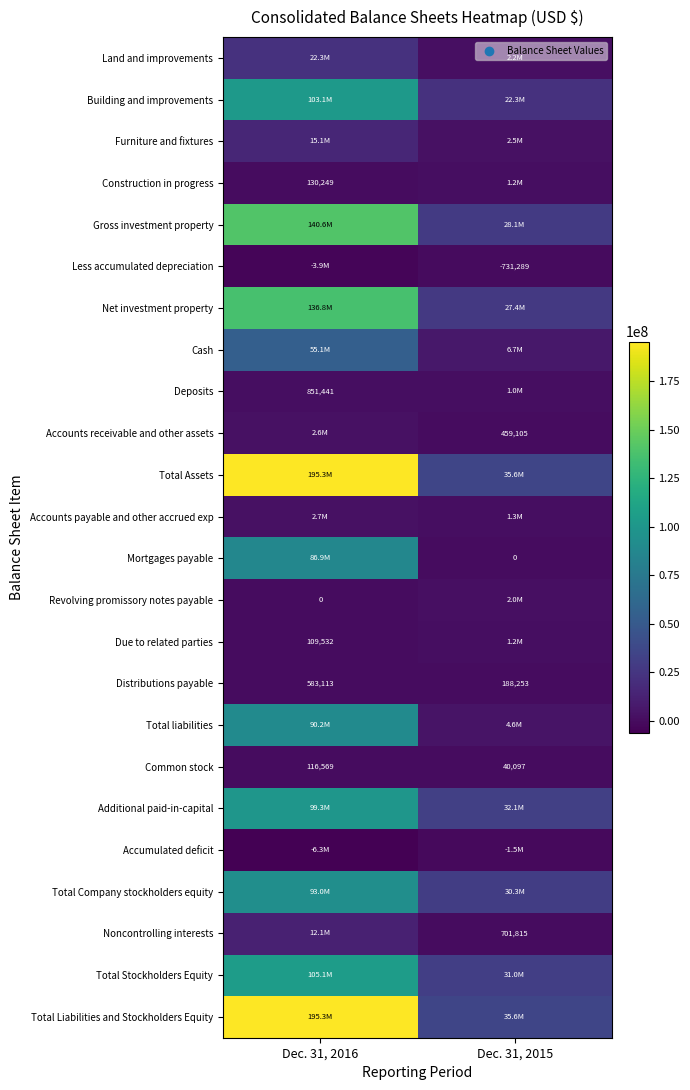

At which label does Common stock reach its minimum?

Dec. 31, 2015